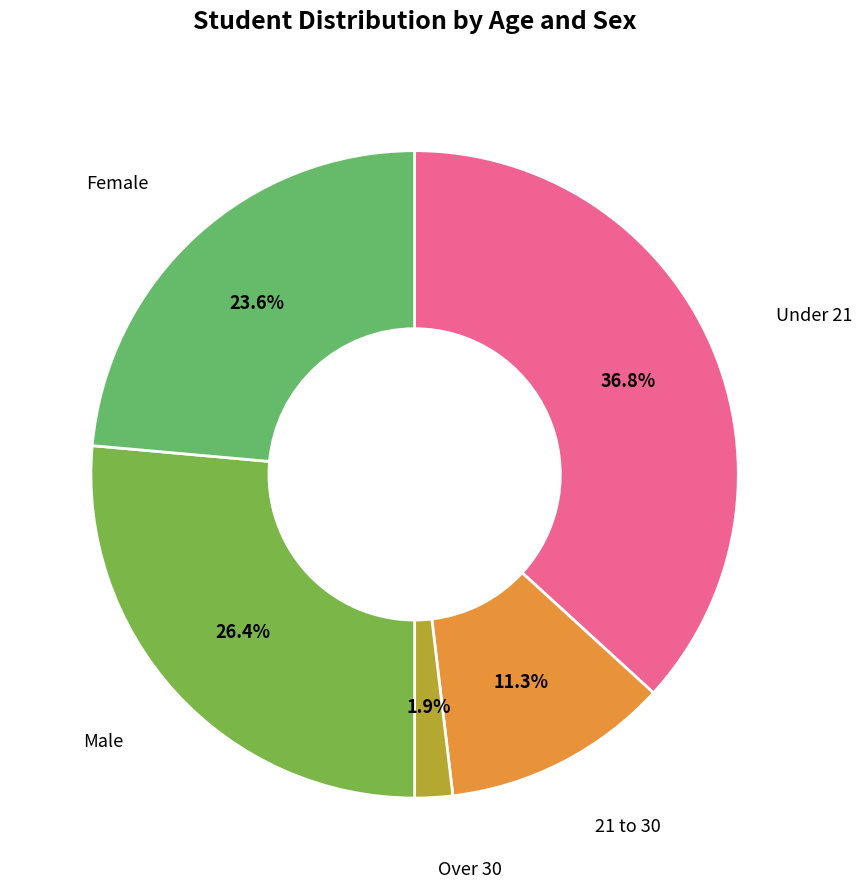

Count the number of slices in the pie.

5